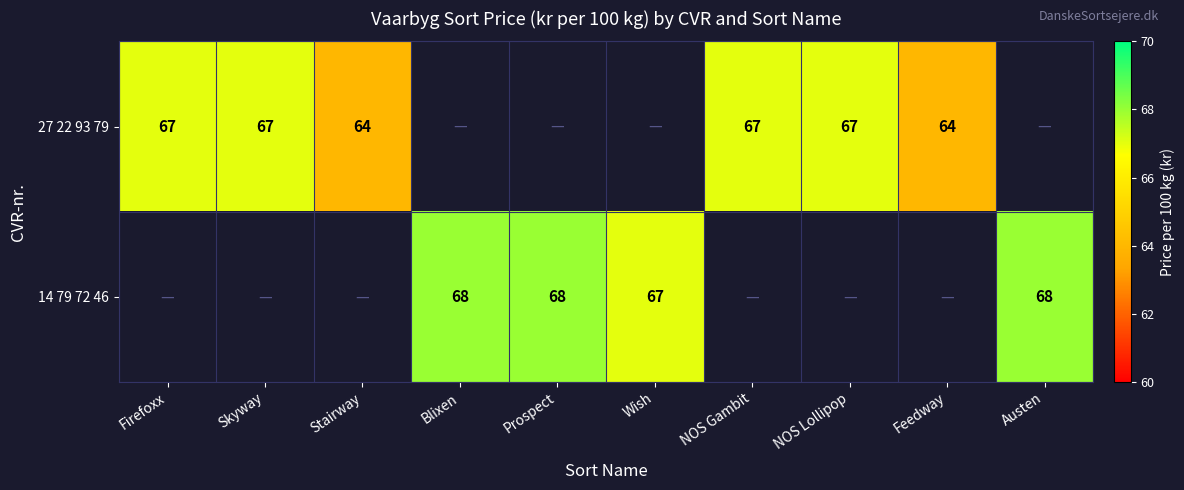

Is the value of 14 79 72 46 at Blixen greater than the value of 27 22 93 79 at Skyway?

Yes